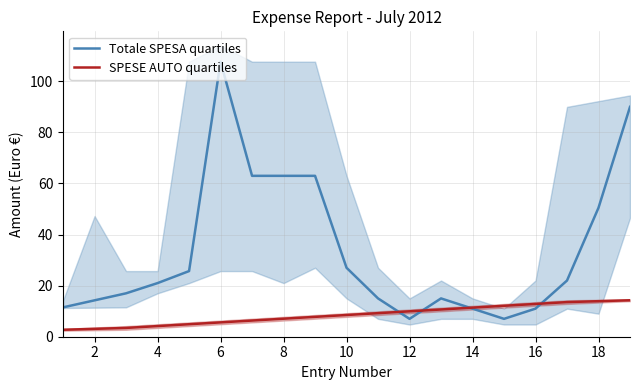

What is the sum of the Totale SPESA quartiles values at 6 and 14?

118.7